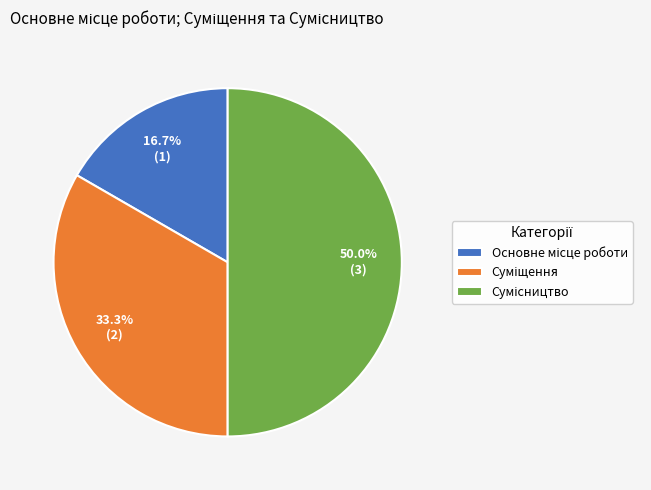

To the nearest percent, what is the average slice percentage?

33%